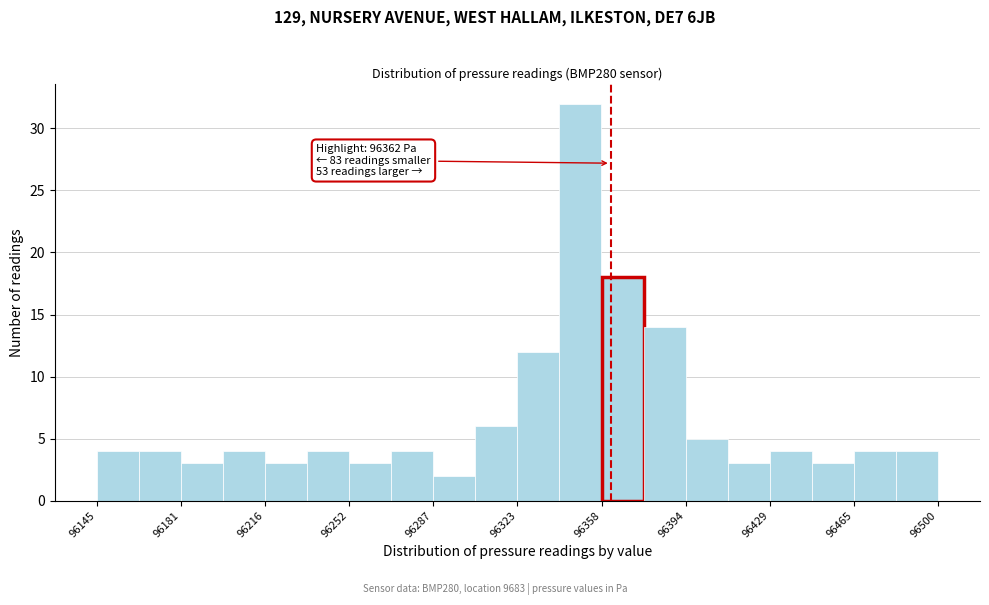

Read against the x-axis, roughly where is the centre of the tallest bar?

96350